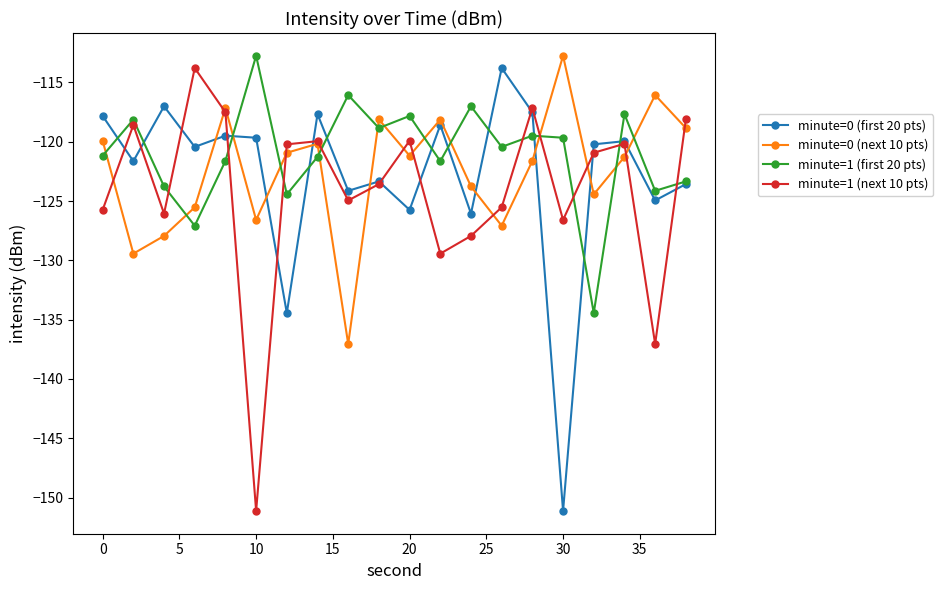

True or false: minute=1 (first 20 pts) has more than 2 interior local peaks.

True